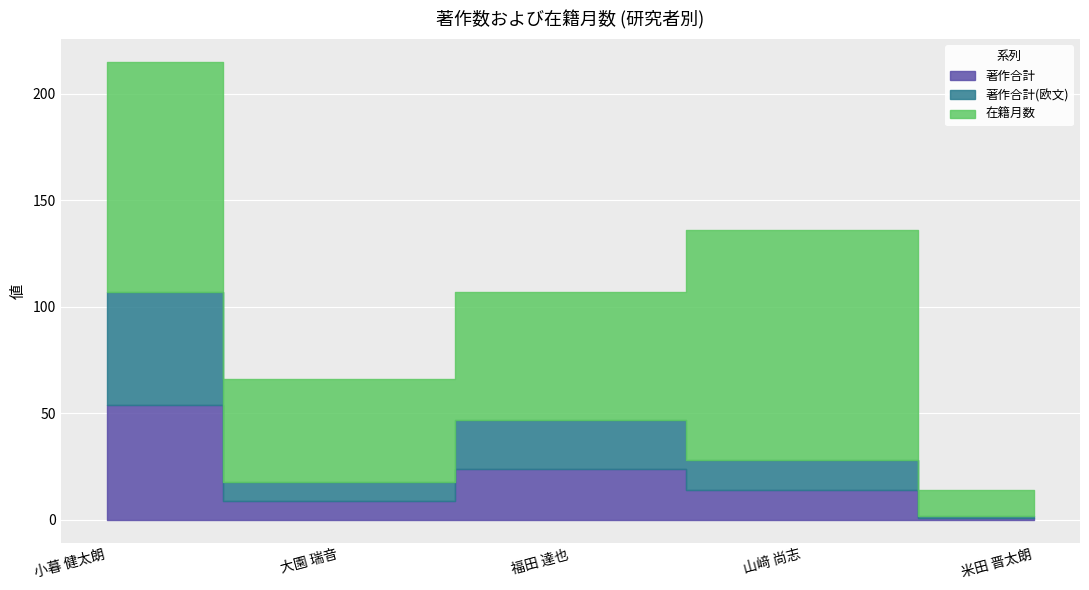

How many data points in 著作合計(欧文) are above 14?

2